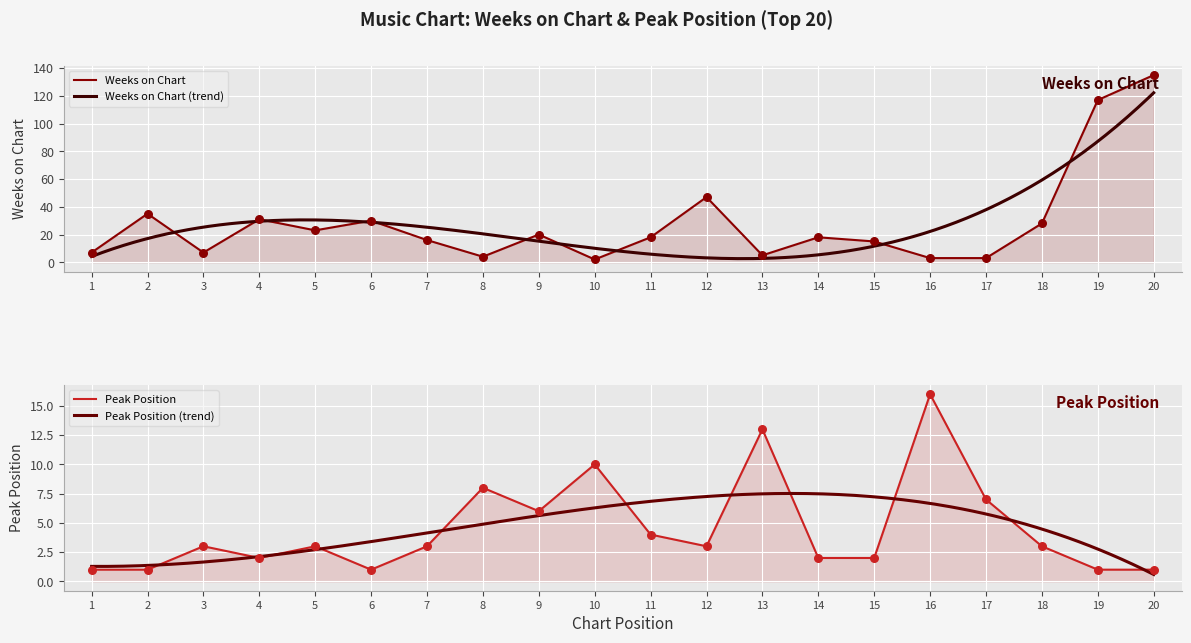

At how many categories does at least one series exceed 17?

11